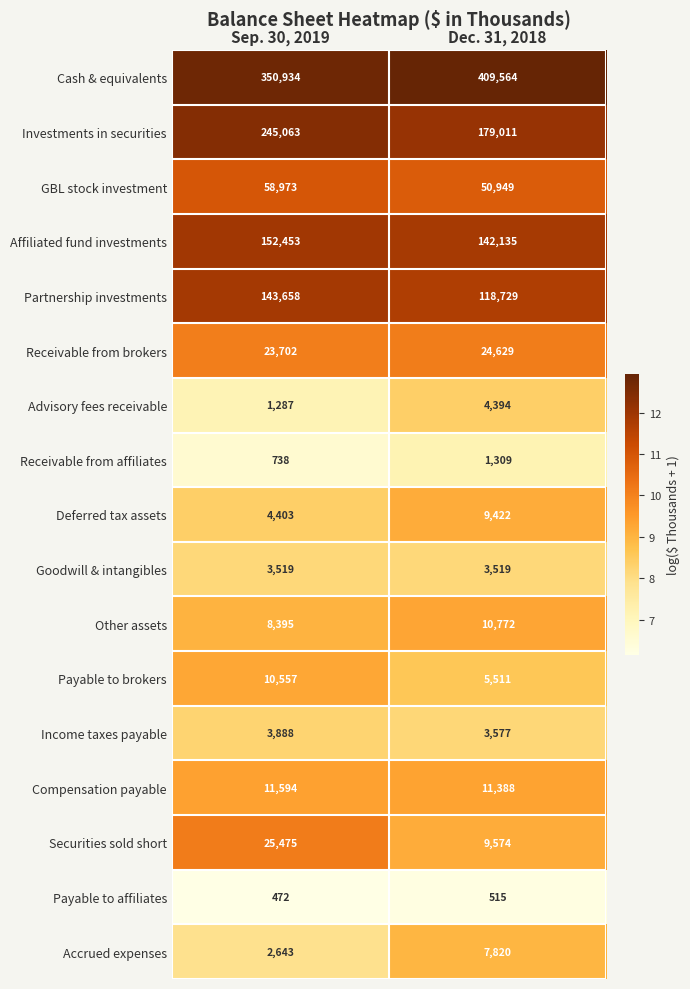

What is the minimum value shown in the chart?

472